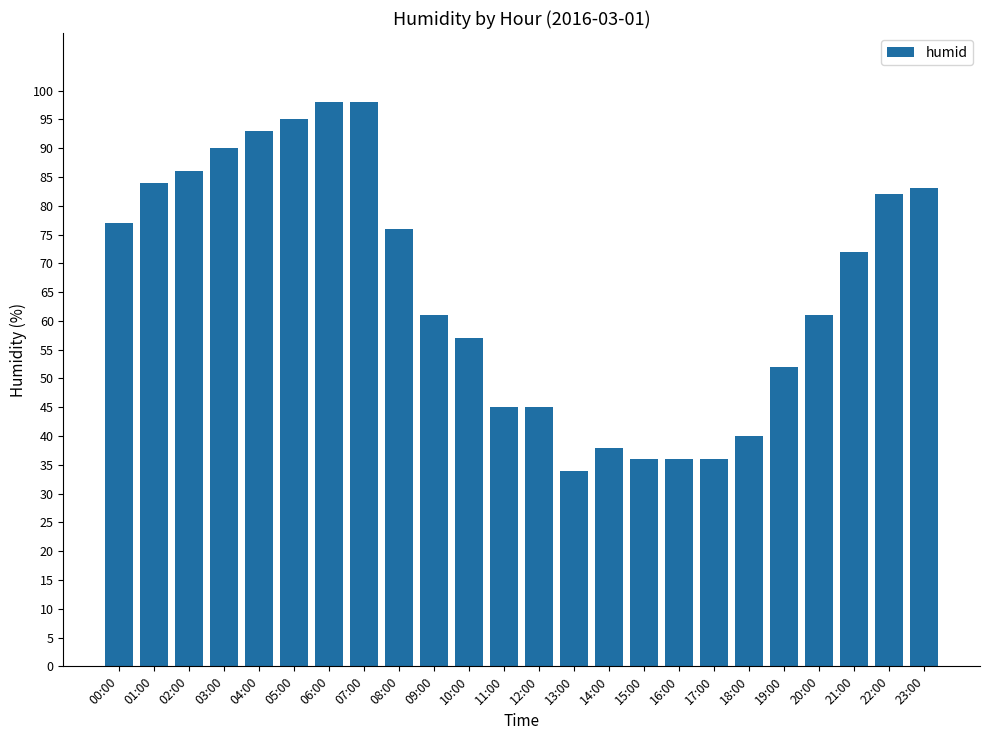

Which label corresponds to the smallest value in the chart?

13:00